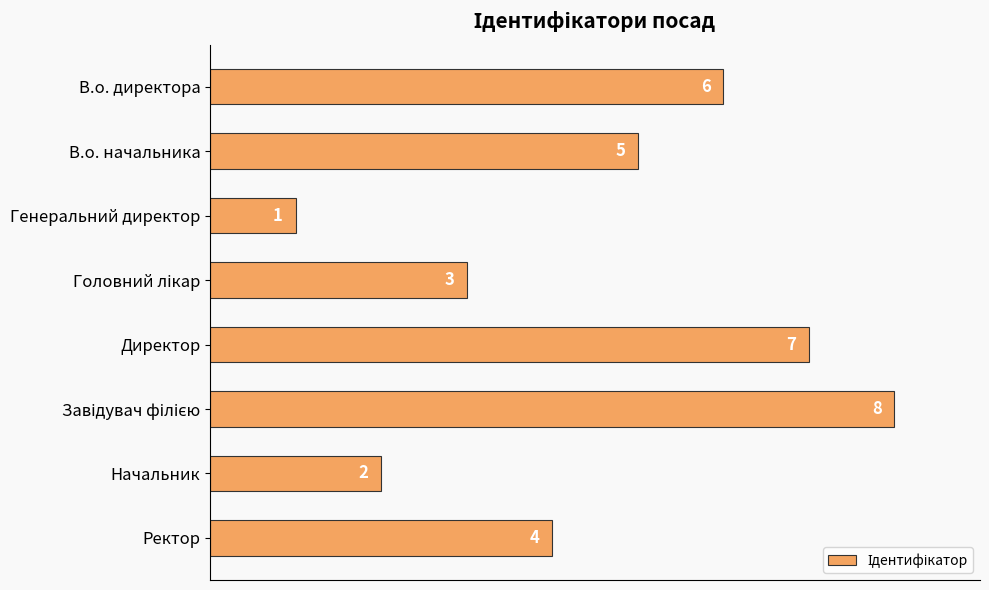

Is it true that the value at Директор is 7?

True